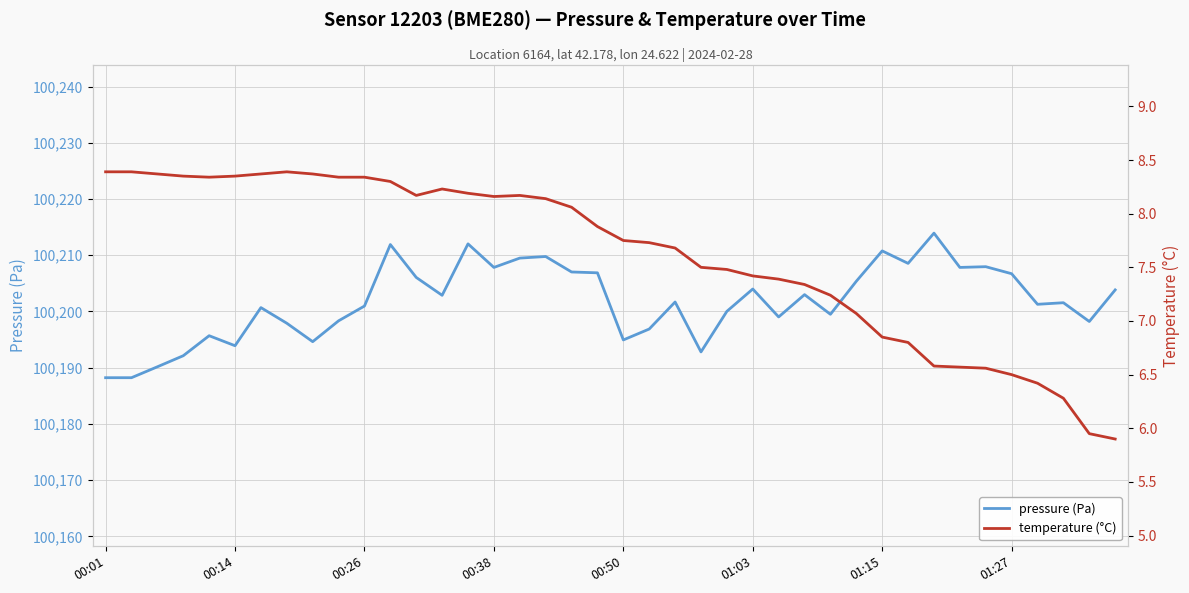

How many lines are shown in the chart?

2